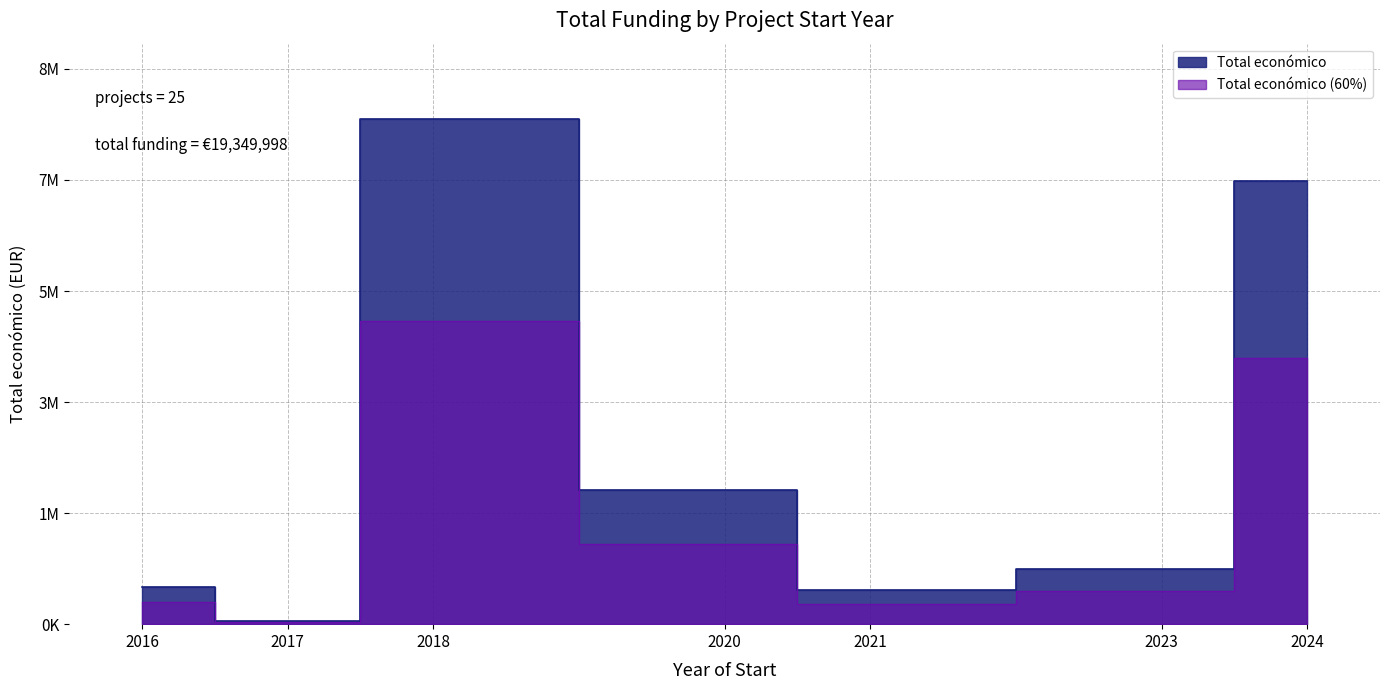

What is the sum of all values?

19349998